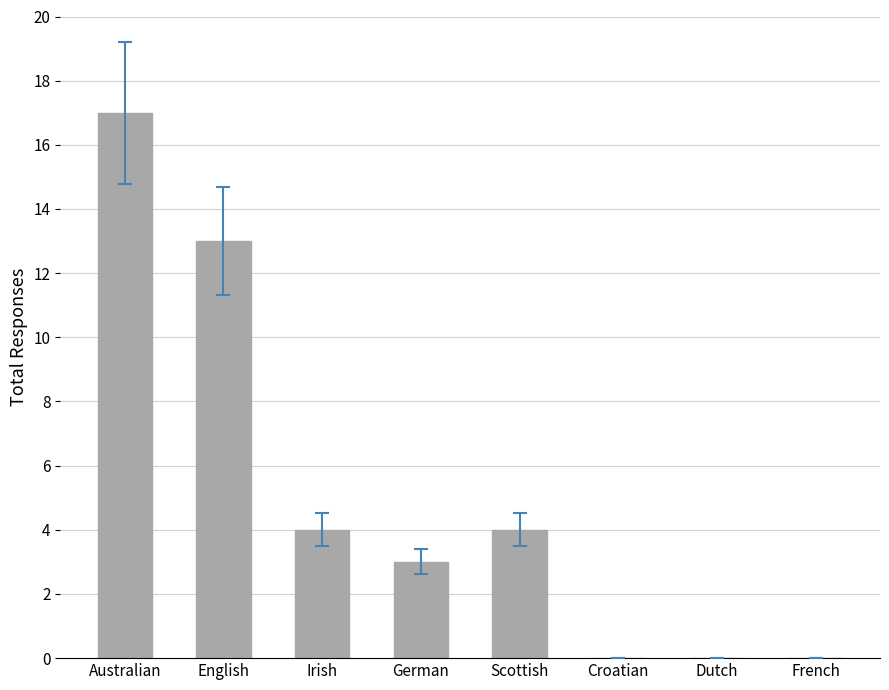

The chart shows a value of 3 at German. True or false?

True